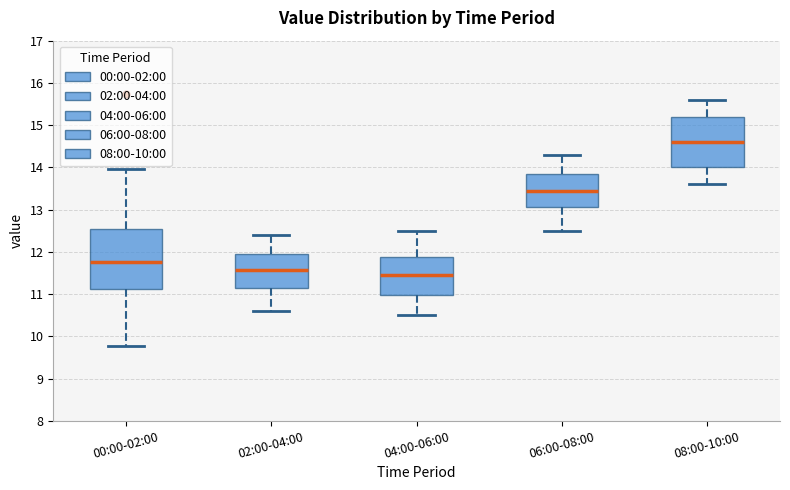

Which box has the lowest median line?

04:00-06:00